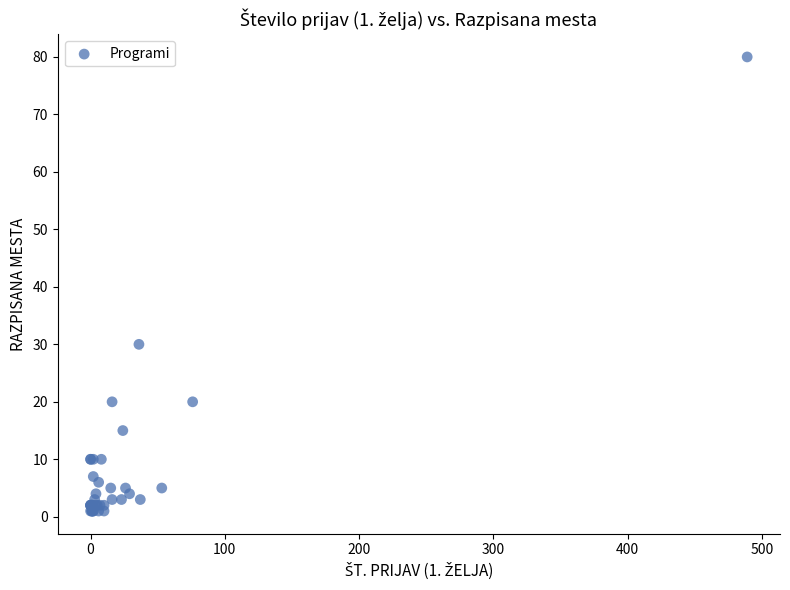

What Y value in the scatter plot is closest to 40?

30